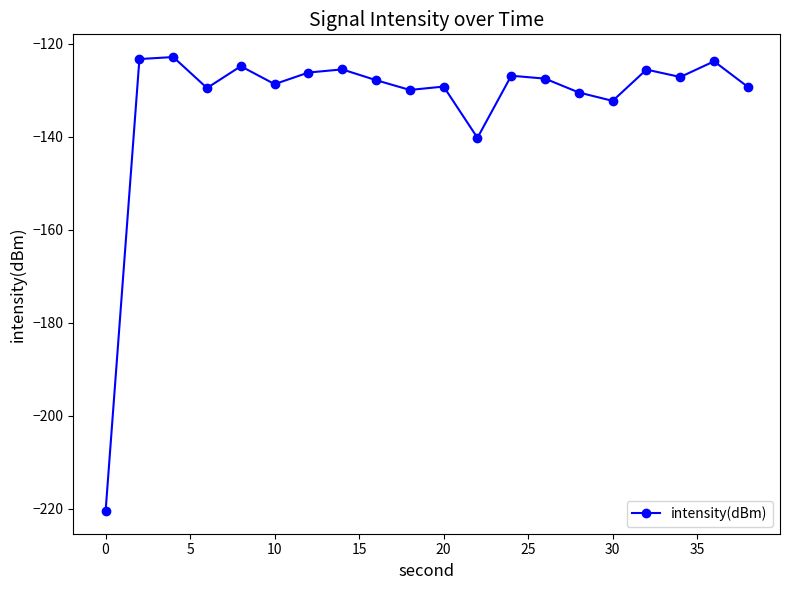

What is the difference between the maximum and minimum values?

97.7